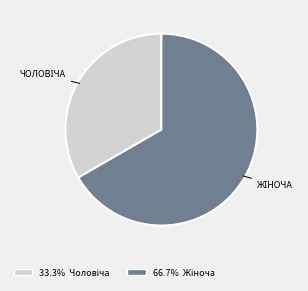

Is there any slice that represents more than half of the pie?

Yes